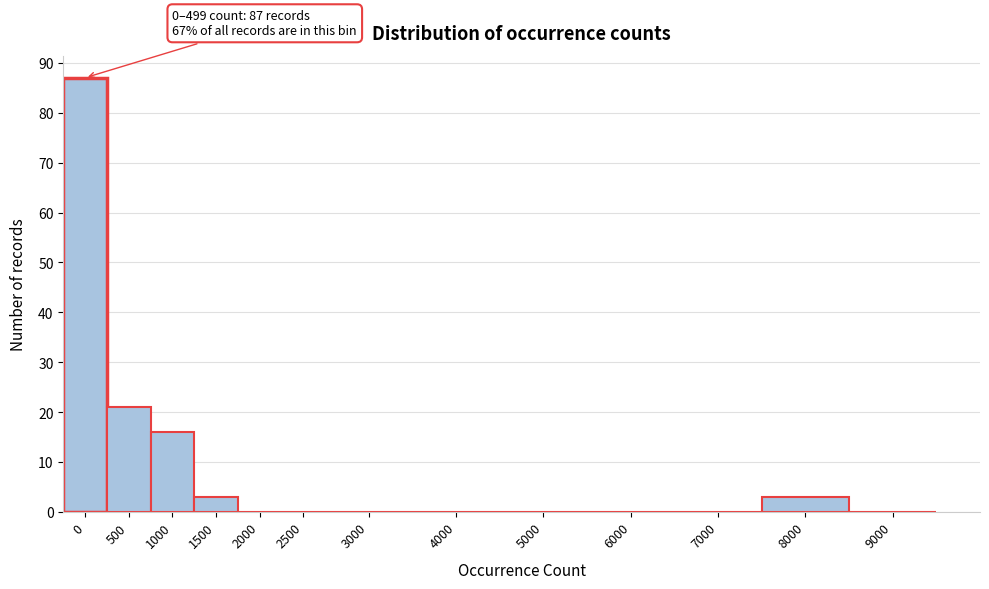

Reading right to left, what are all the values shown in this chart?

9000=0	8000=3	7000=0	6000=0	5000=0	4000=0	3000=0	2500=0	2000=0	1500=3	1000=16	500=21	0=87